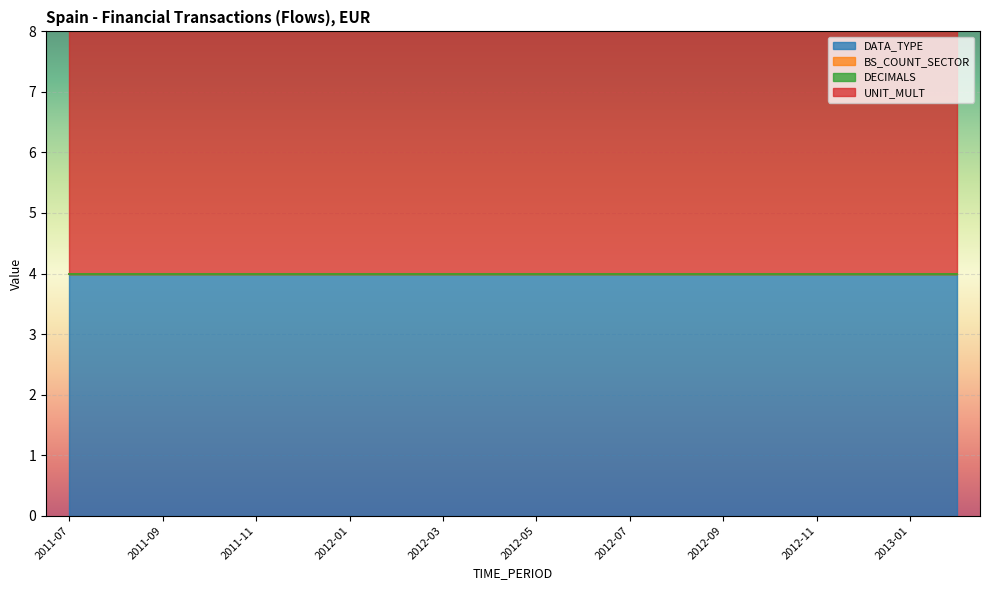

What is the label of the 6th point from the right?

2012-09